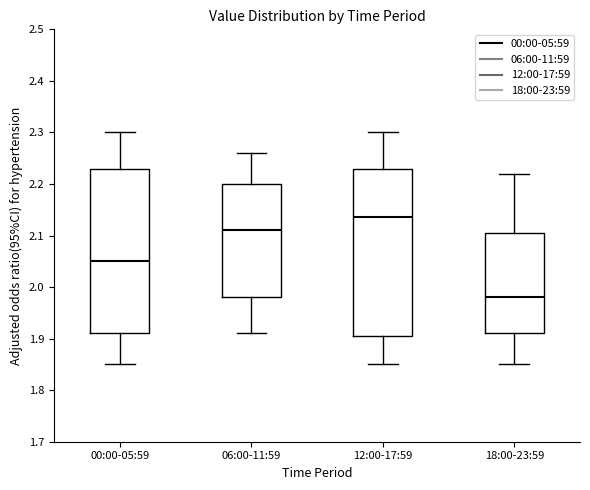

Reading left to right, transcribe this box plot: for each box, give where its median line is, the range the box spans, and where its two whiskers end, as read against the y-axis. The values are not printed on the chart, so give them approximately, as read against the axis.

00:00-05:59: median 2.05, box 1.91 to 2.23, whiskers 1.85 to 2.30
06:00-11:59: median 2.11, box 1.98 to 2.20, whiskers 1.91 to 2.26
12:00-17:59: median 2.14, box 1.91 to 2.23, whiskers 1.85 to 2.30
18:00-23:59: median 1.98, box 1.91 to 2.11, whiskers 1.85 to 2.22